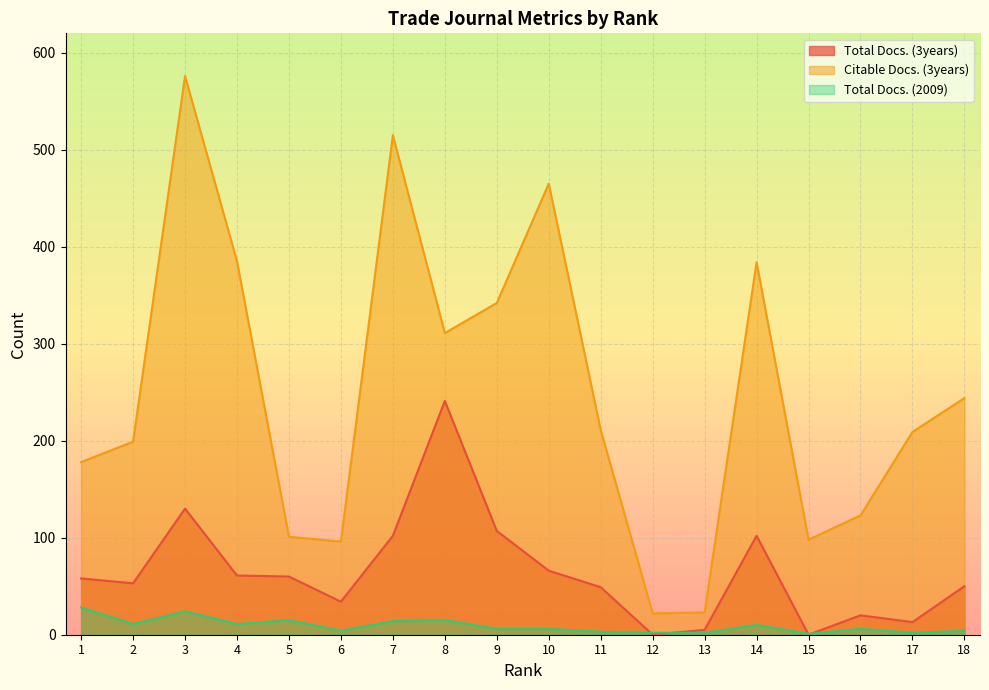

What are all the series names shown in the legend?

Total Docs. (3years), Citable Docs. (3years), Total Docs. (2009)